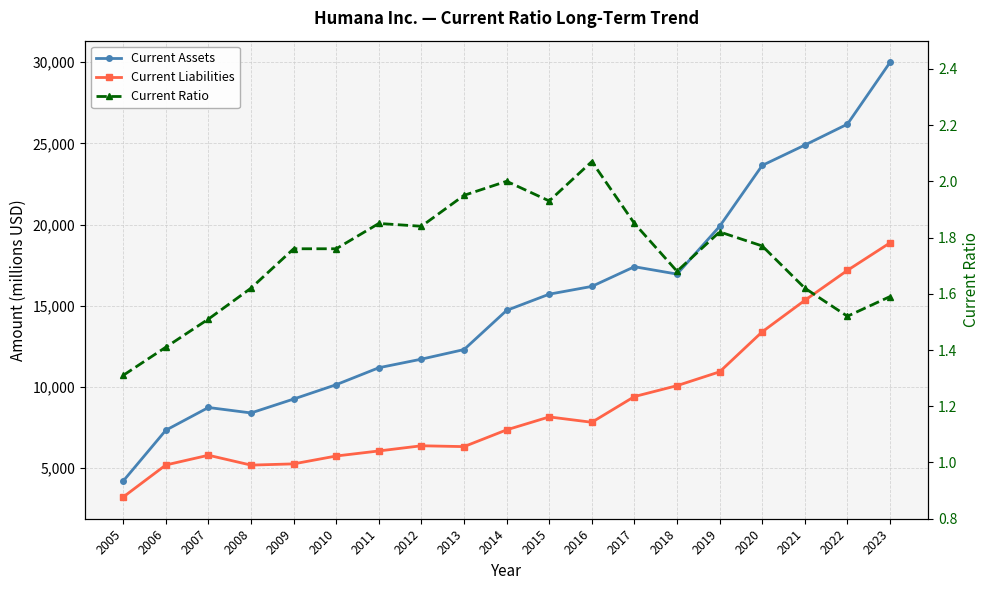

What is the difference between the maximum and minimum values in the Current Ratio series?

0.8